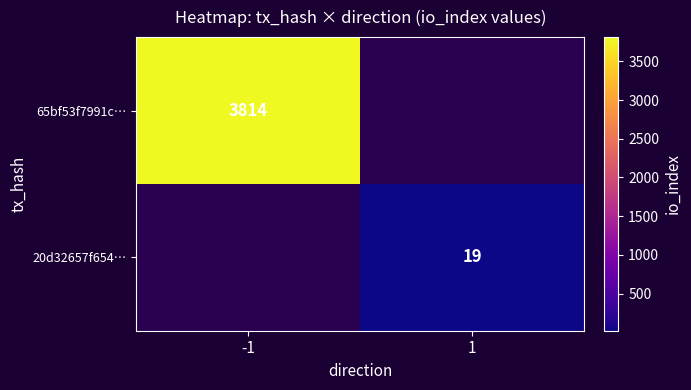

Is it true that 65bf53f7991c… equals 1354 at -1?

False